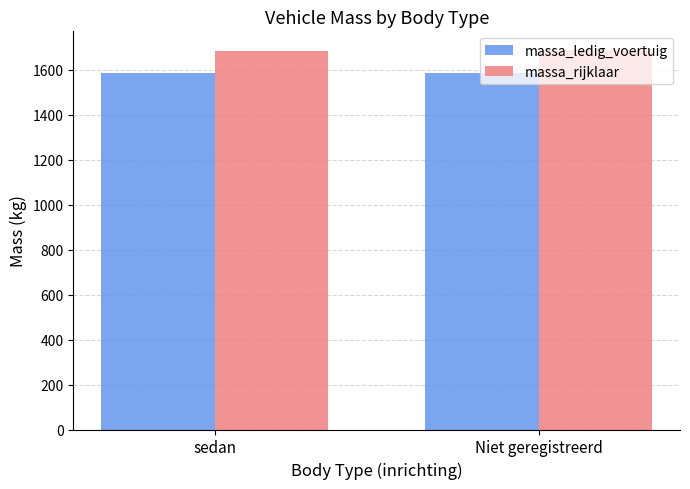

At Niet geregistreerd, list the series in order from largest to smallest.

massa_rijklaar, massa_ledig_voertuig